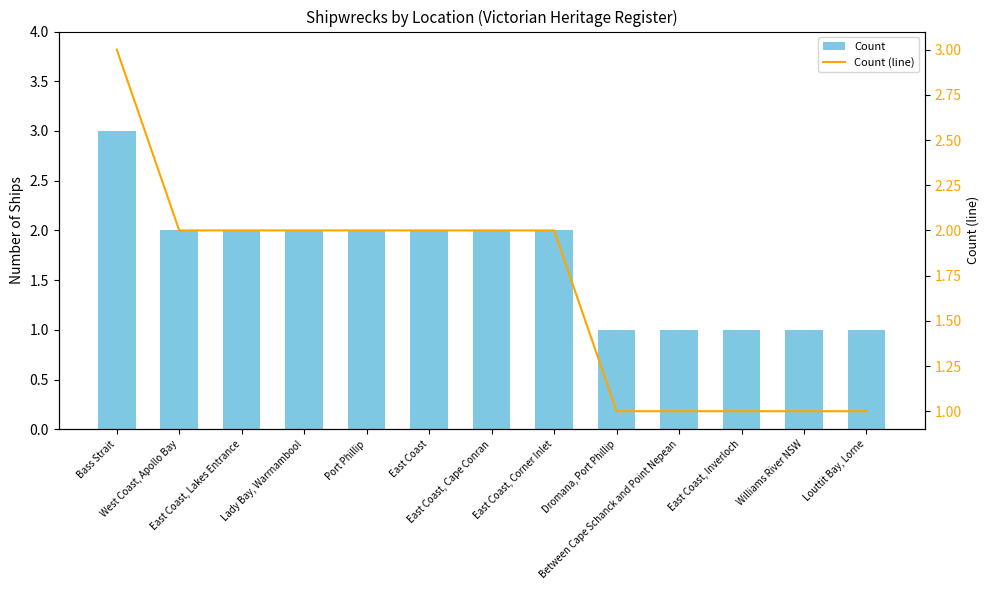

Which has a higher value, Port Phillip or Bass Strait?

Bass Strait